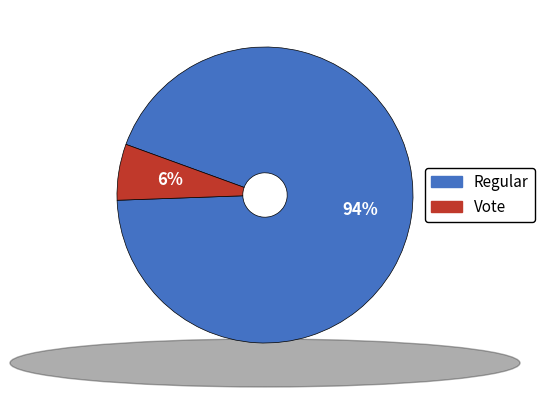

Which slice is the largest?

Regular